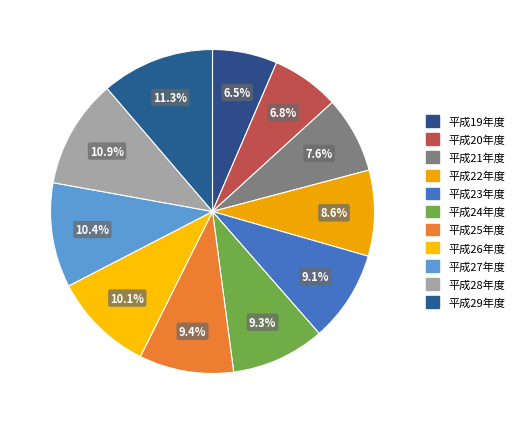

How many slices are in this pie chart?

11